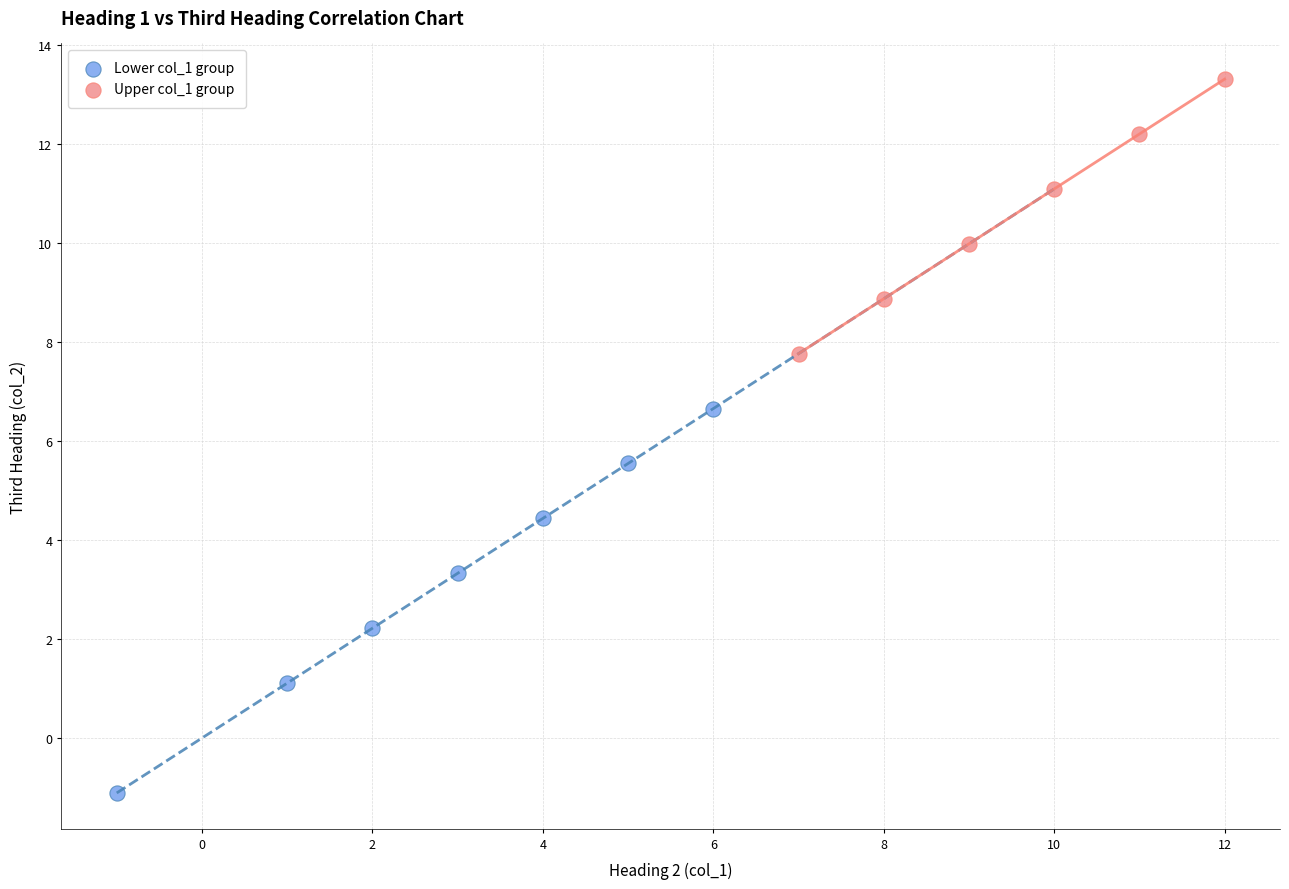

Which series contains the highest Y value?

Upper col_1 group